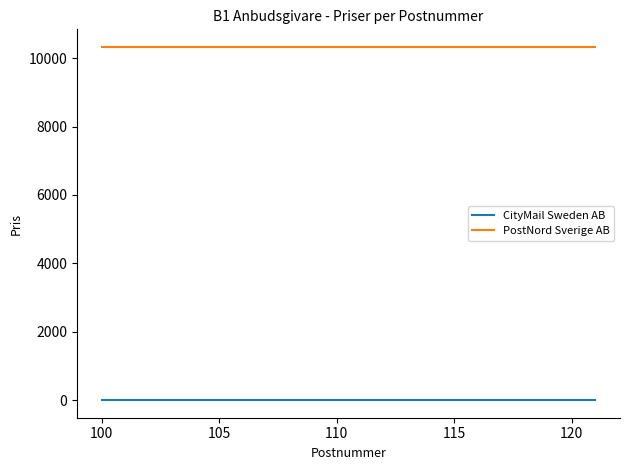

At how many categories does at least one series exceed 2172?

20